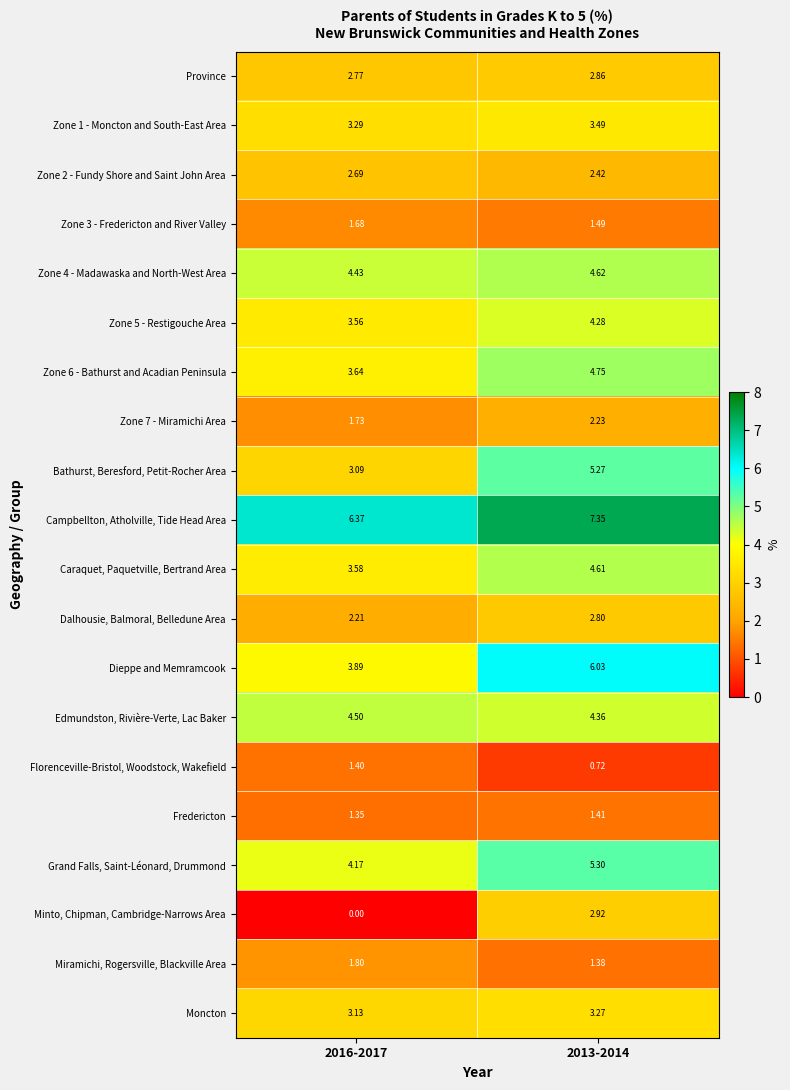

Between 2016-2017 and 2013-2014, which series saw the biggest shift?

Minto, Chipman, Cambridge-Narrows Area